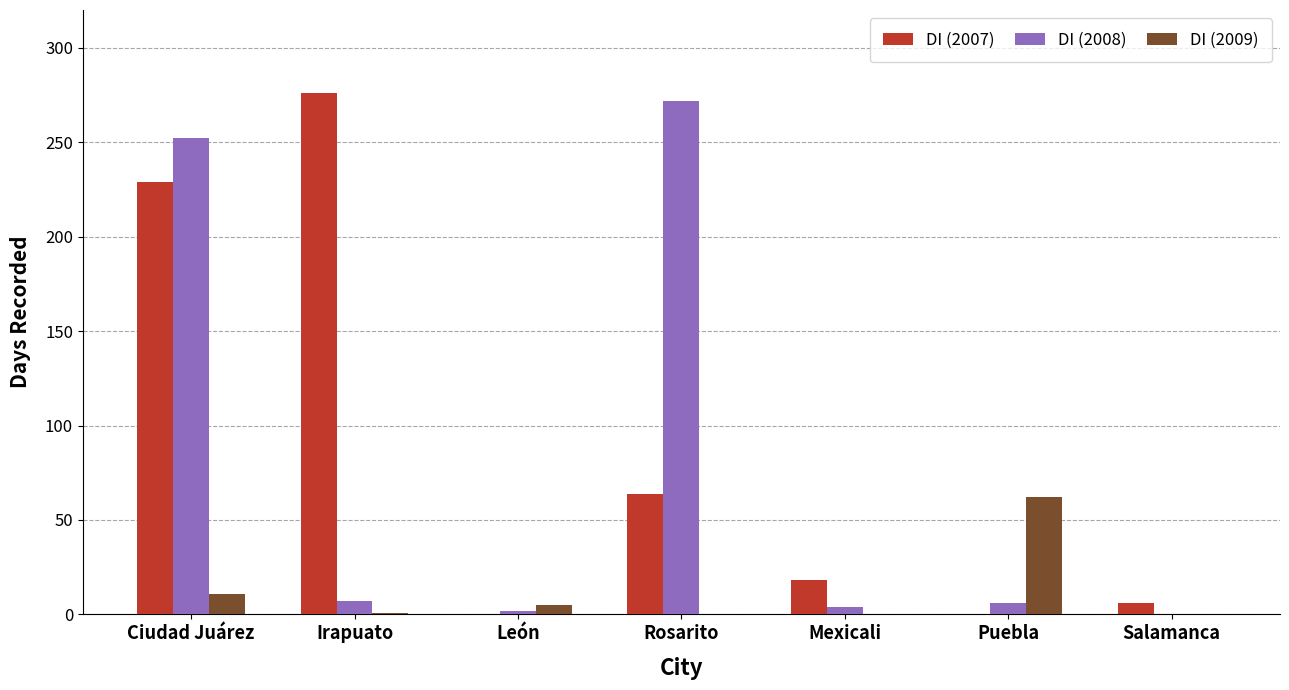

At which label is DI (2007) closest to 138?

Rosarito